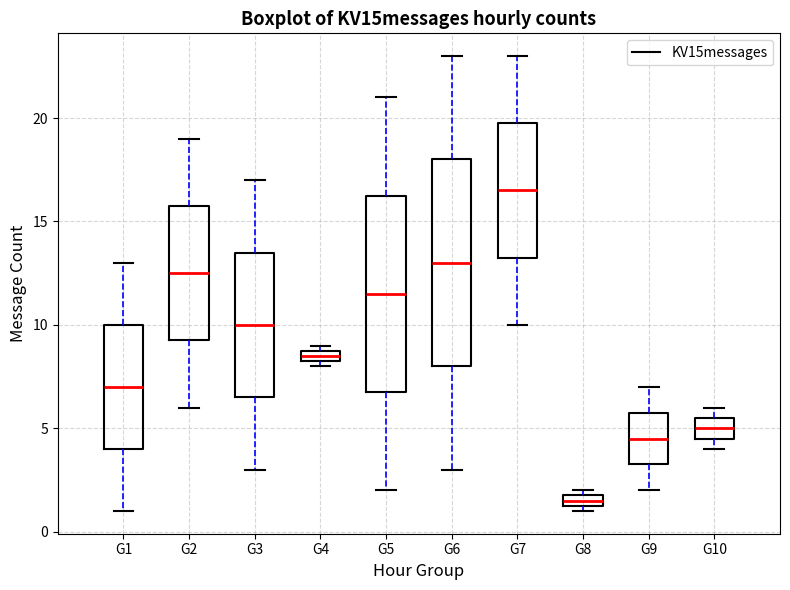

Which box's median line is the lowest?

G8